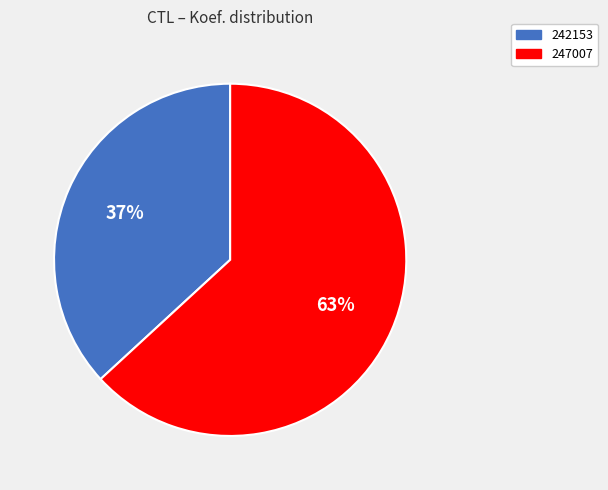

To the nearest percent, what percentage of the pie is 242153?

37%